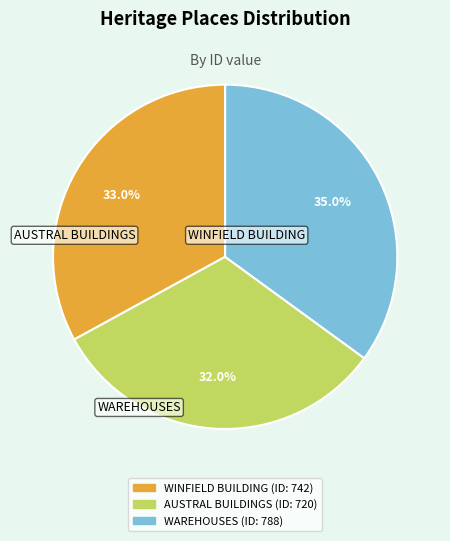

Is it true that WINFIELD BUILDING is 33% of the pie?

True